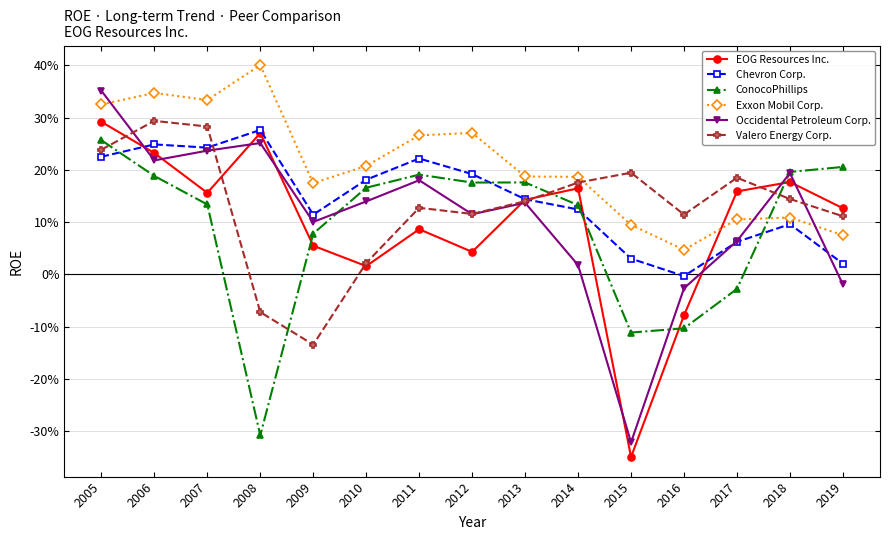

Reading left to right, list all the values displayed in this chart.

EOG Resources Inc.: 2005=0.3	2006=0.2	2007=0.2	2008=0.3	2009=0.1	2010=0.0	2011=0.1	2012=0.0	2013=0.1	2014=0.2	2015=-0.3	2016=-0.1	2017=0.2	2018=0.2	2019=0.1
Chevron Corp.: 2005=0.2	2006=0.2	2007=0.2	2008=0.3	2009=0.1	2010=0.2	2011=0.2	2012=0.2	2013=0.1	2014=0.1	2015=0.0	2016=-0.0	2017=0.1	2018=0.1	2019=0.0
ConocoPhillips: 2005=0.3	2006=0.2	2007=0.1	2008=-0.3	2009=0.1	2010=0.2	2011=0.2	2012=0.2	2013=0.2	2014=0.1	2015=-0.1	2016=-0.1	2017=-0.0	2018=0.2	2019=0.2
Exxon Mobil Corp.: 2005=0.3	2006=0.3	2007=0.3	2008=0.4	2009=0.2	2010=0.2	2011=0.3	2012=0.3	2013=0.2	2014=0.2	2015=0.1	2016=0.0	2017=0.1	2018=0.1	2019=0.1
Occidental Petroleum Corp.: 2005=0.4	2006=0.2	2007=0.2	2008=0.3	2009=0.1	2010=0.1	2011=0.2	2012=0.1	2013=0.1	2014=0.0	2015=-0.3	2016=-0.0	2017=0.1	2018=0.2	2019=-0.0
Valero Energy Corp.: 2005=0.2	2006=0.3	2007=0.3	2008=-0.1	2009=-0.1	2010=0.0	2011=0.1	2012=0.1	2013=0.1	2014=0.2	2015=0.2	2016=0.1	2017=0.2	2018=0.1	2019=0.1